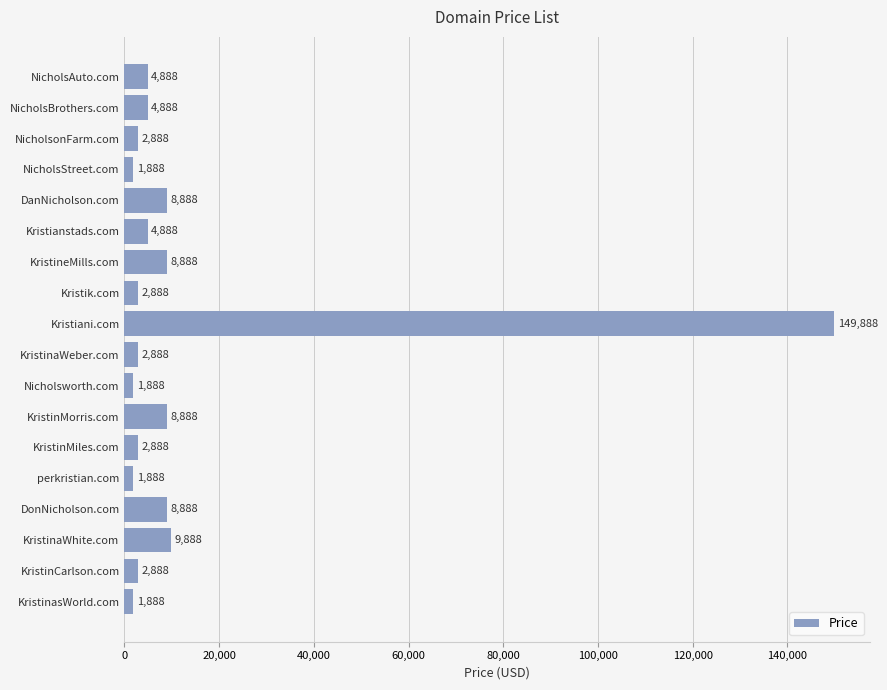

What is the maximum value shown in the chart?

149888